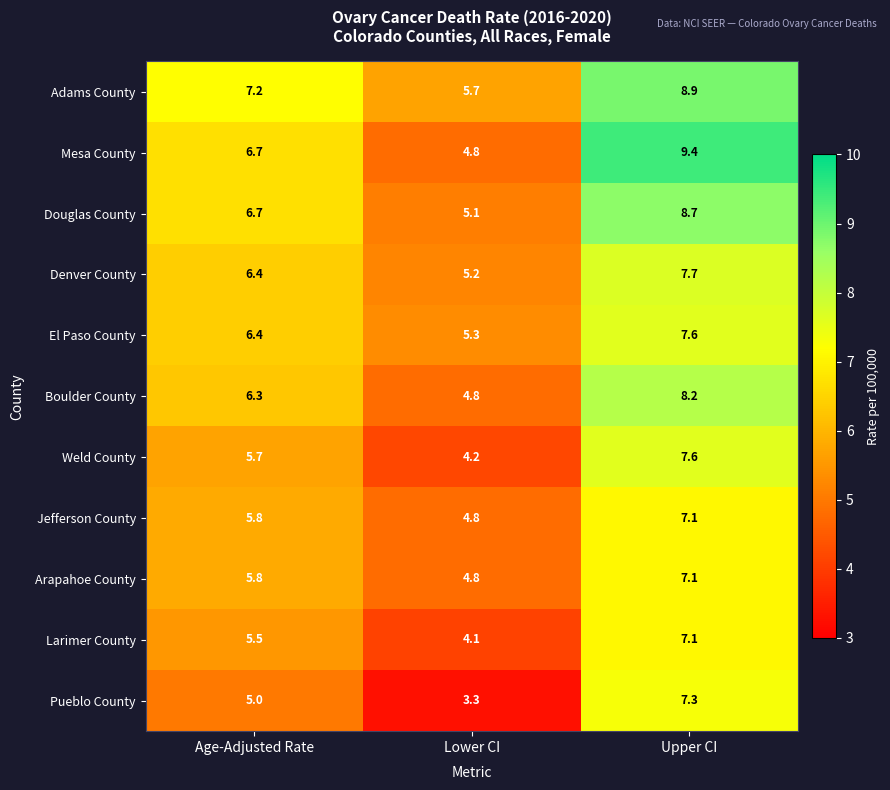

Is it true that Pueblo County equals 5.5 at Lower CI?

False